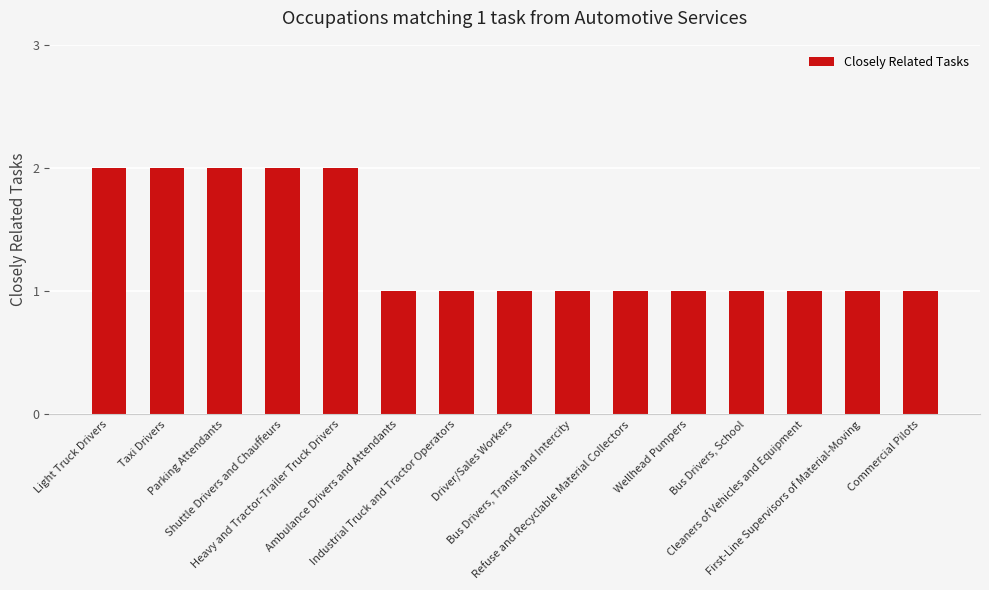

What is the value of the 11th bar from the left?

1